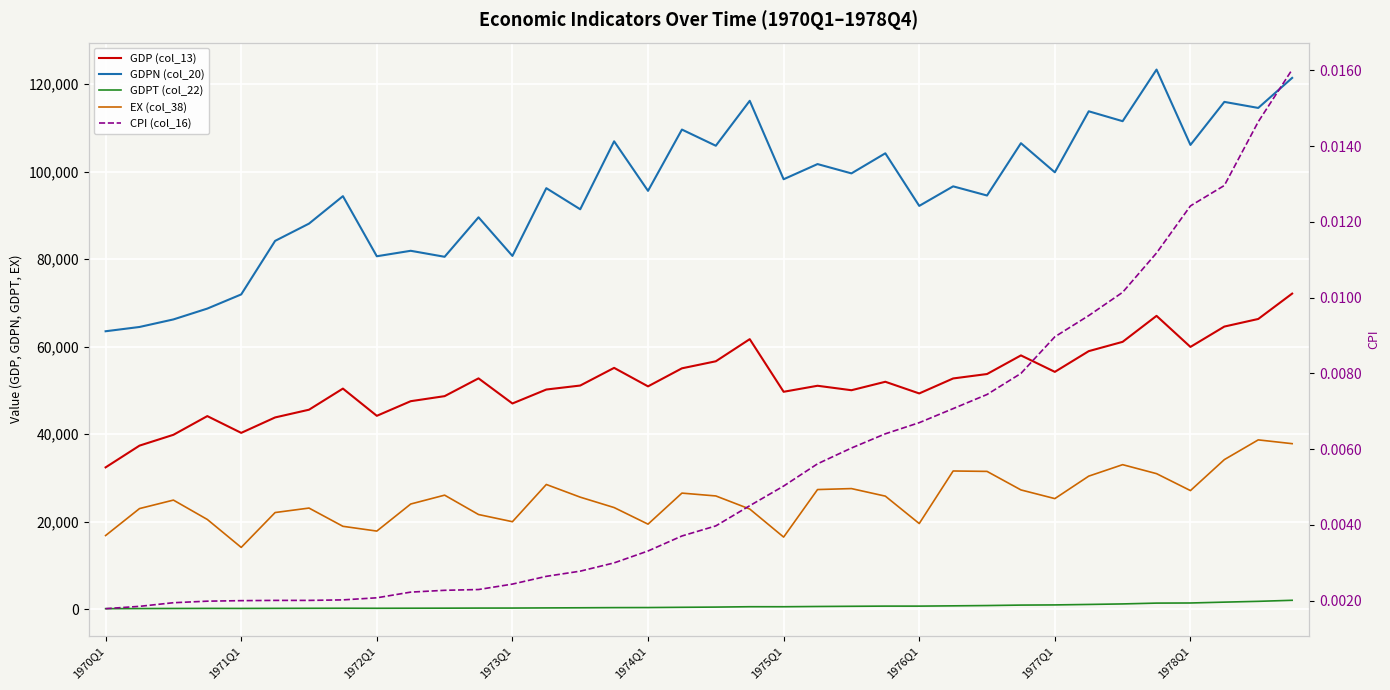

What position from the right is 31?

5